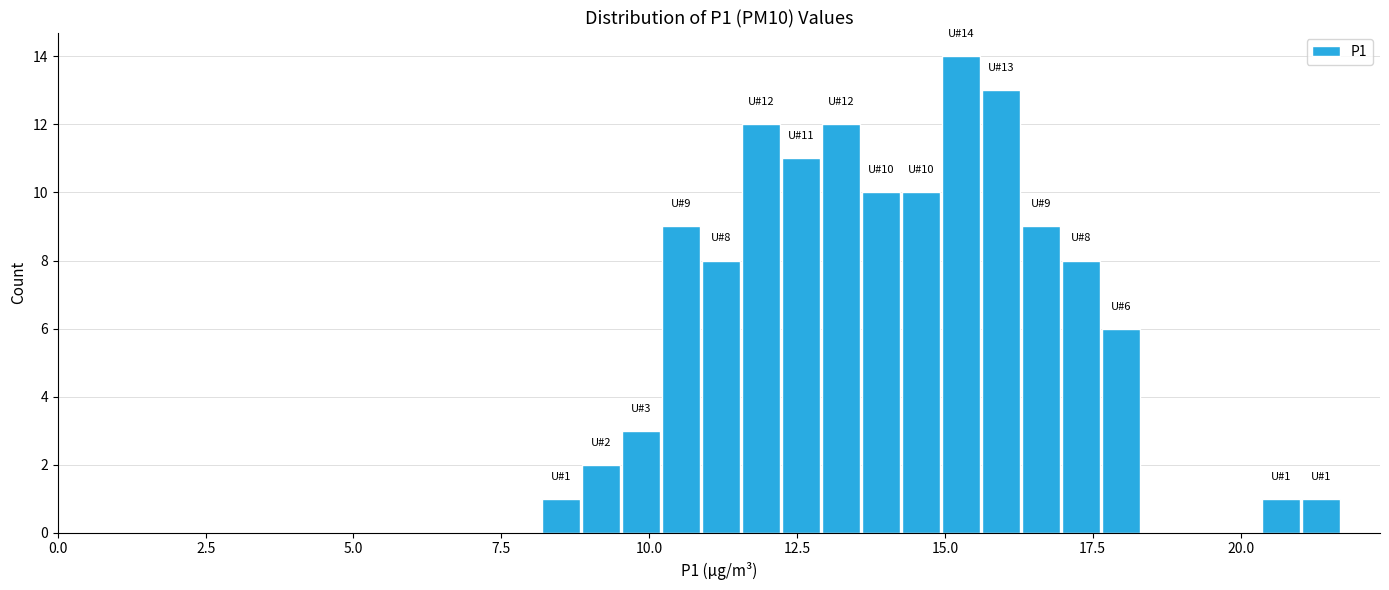

Around what value on the x-axis is the tallest bar? Give the approximate position of its centre, as read against the axis.

15.5